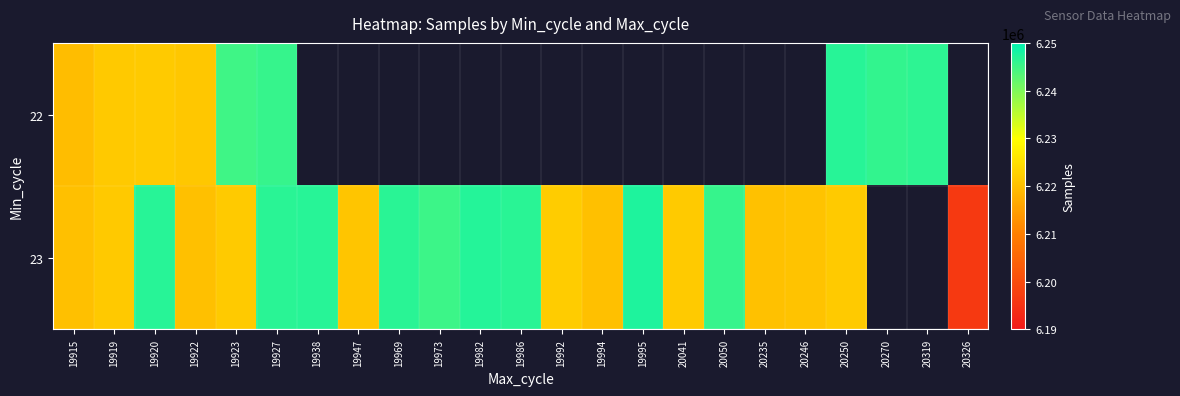

How many values in the 23 series are below 6222107?

11